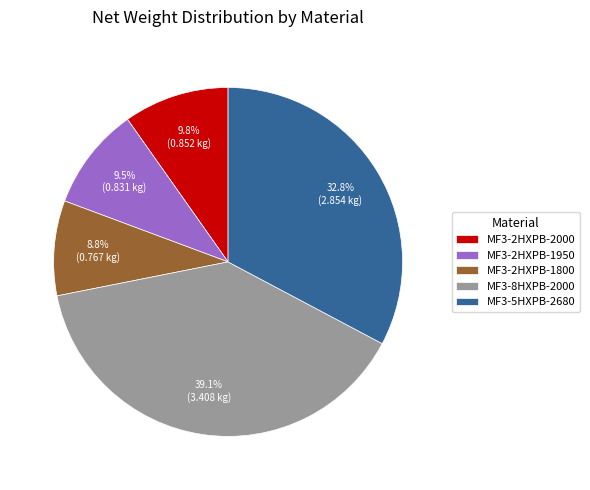

To the nearest percent, what percentage of the pie is MF3-2HXPB-2000?

10%